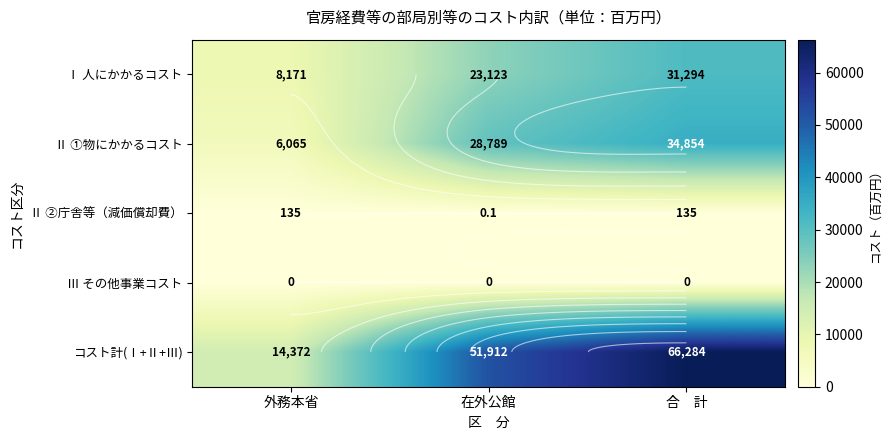

How many values in the Ⅱ ①物にかかるコスト series exceed 28789?

1